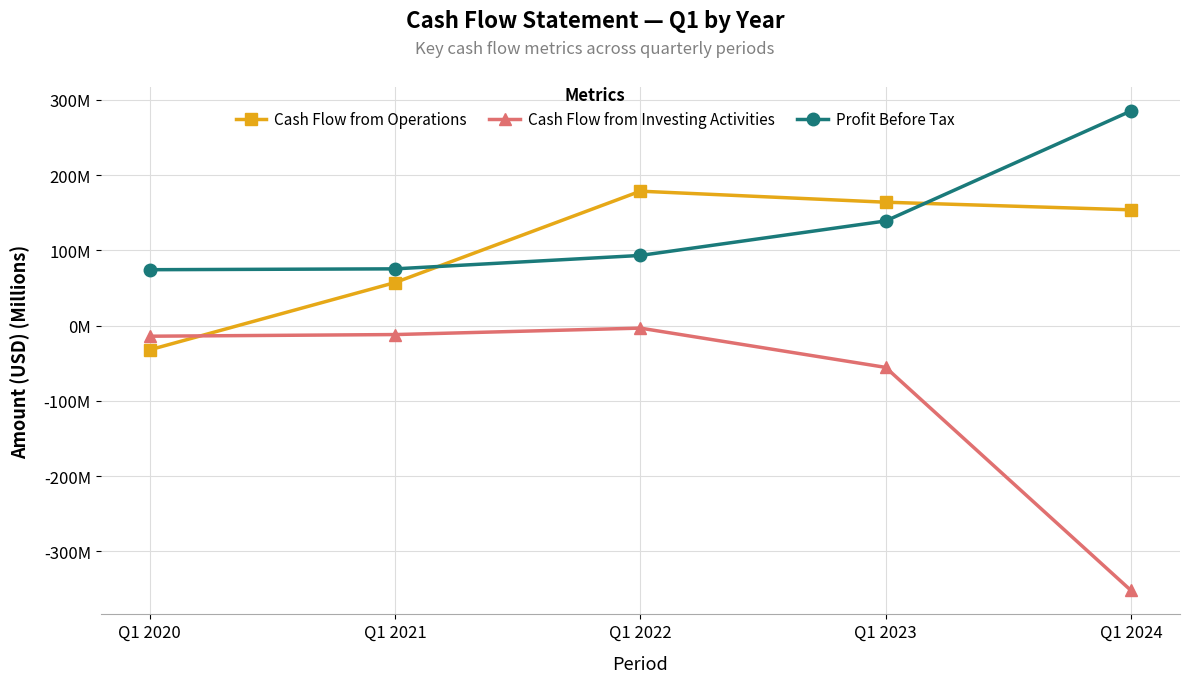

Where is Cash Flow from Operations nearest to the value 73?

Q1 2021